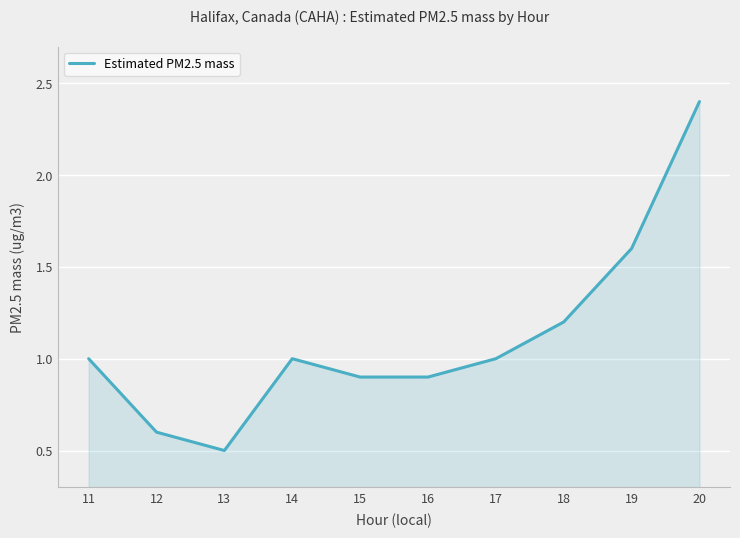

The chart shows a value of 1.0 at 12. True or false?

False